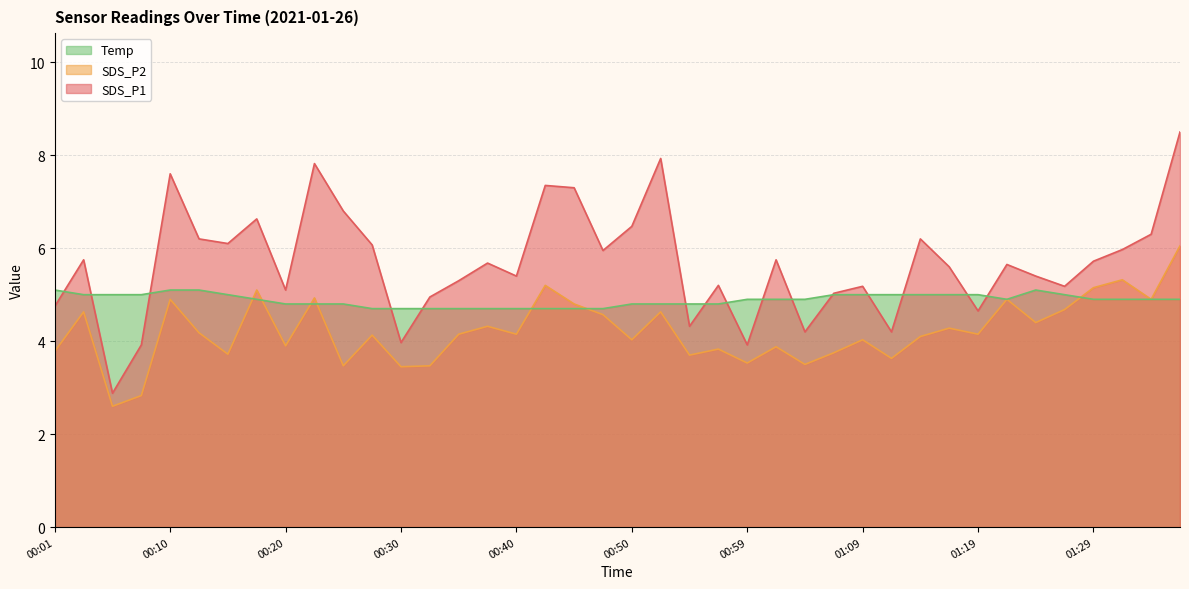

What is the label of the 34th point from the left?

01:21